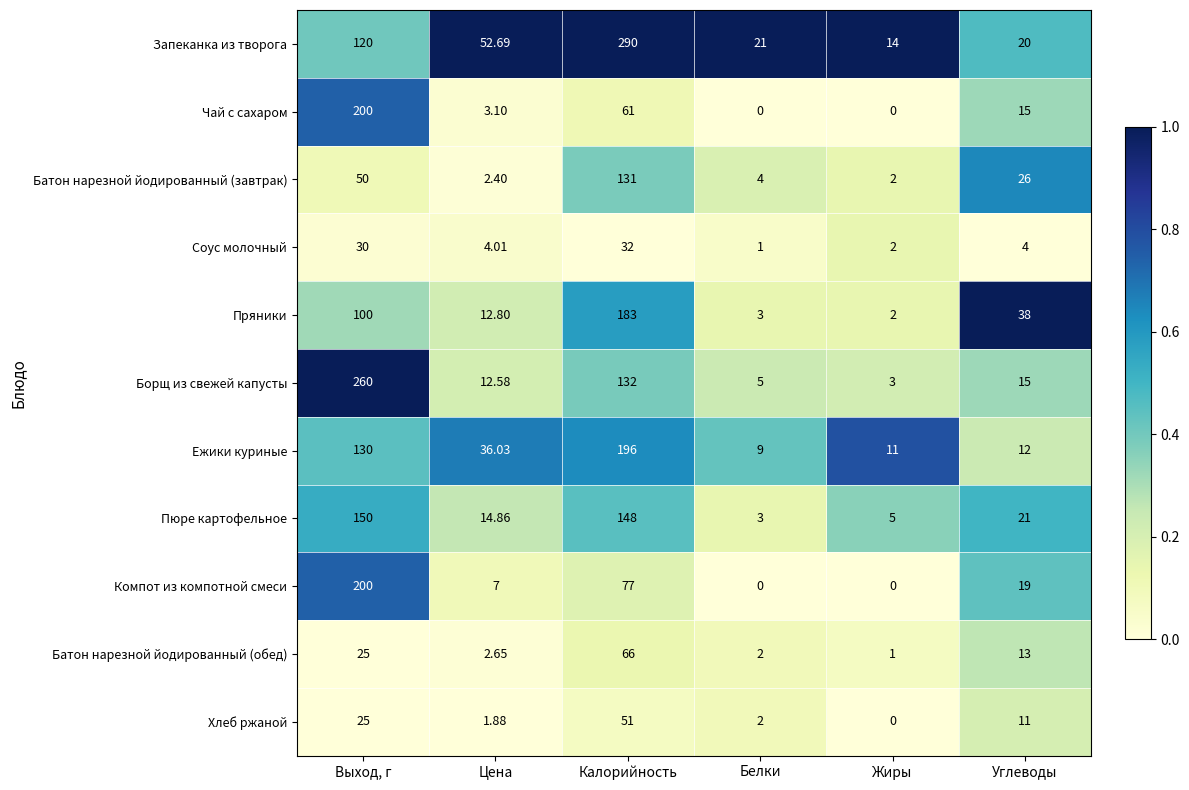

List the labels in order of Пряники value, largest first.

Калорийность, Выход, г, Углеводы, Цена, Белки, Жиры